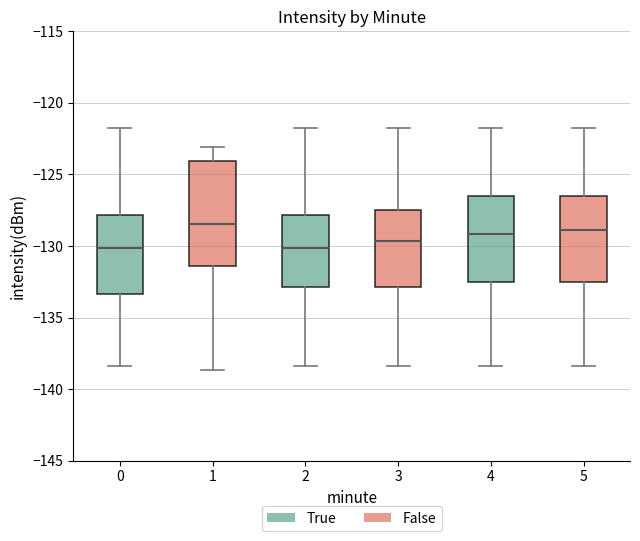

Comparing the boxes themselves (not the whiskers), which one is the tallest?

1